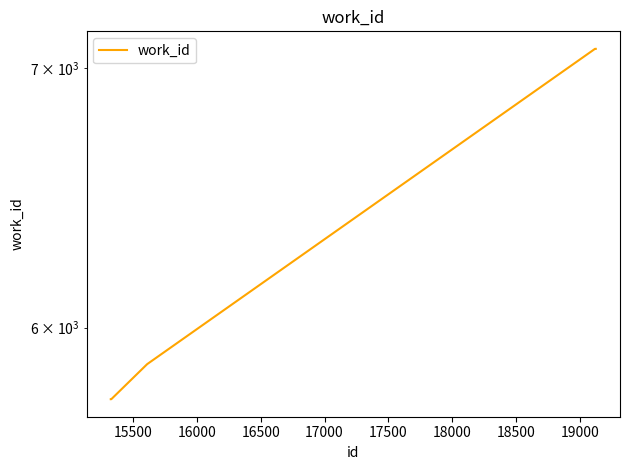

What is the difference between the maximum and minimum values?

1330